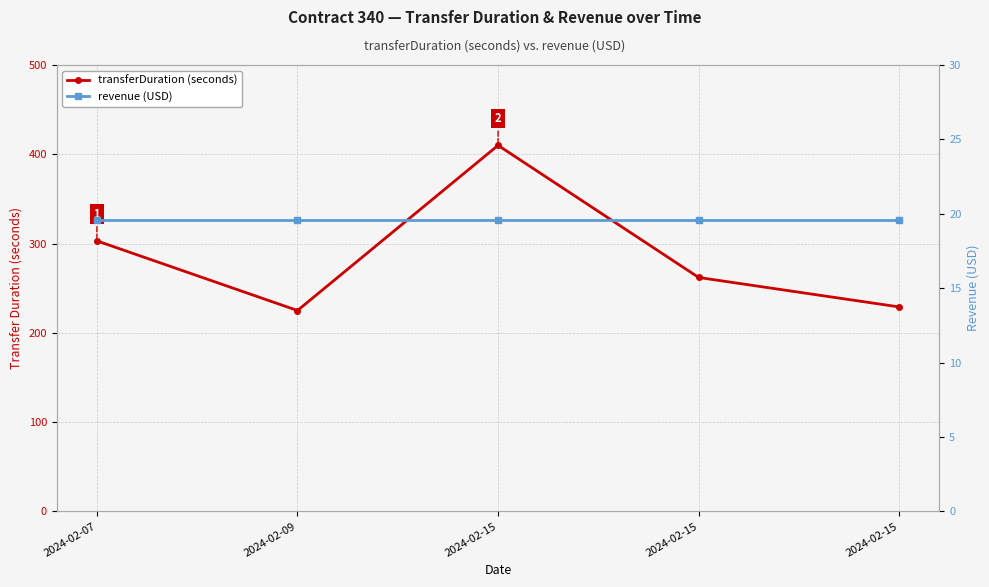

Where is transferDuration (seconds) nearest to the value 317?

2024-02-07